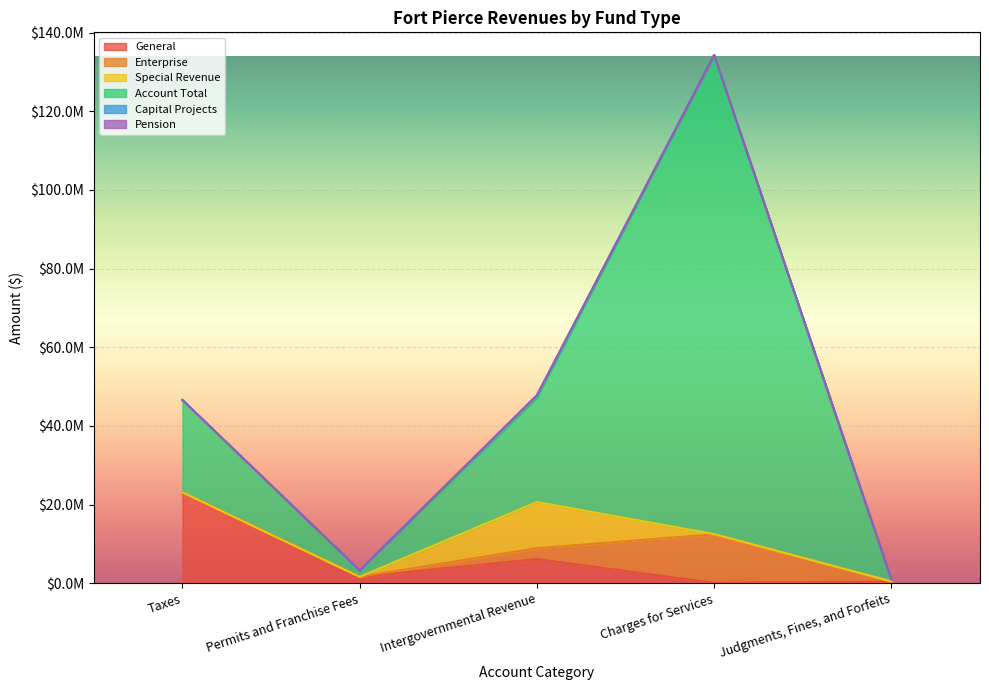

Reading left to right, transcribe all the data shown in this chart.

General: 23122097	1629311	6150098	85260	386842
Enterprise: 0	0	2756674	12343933	0
Special Revenue: 0	11615	11735857	70388	88969
Account Total: 23467569	1640926	26507518	121791447	475811
Capital Projects: 0	0	631479	0	0
Pension: 0	0	0	0	0